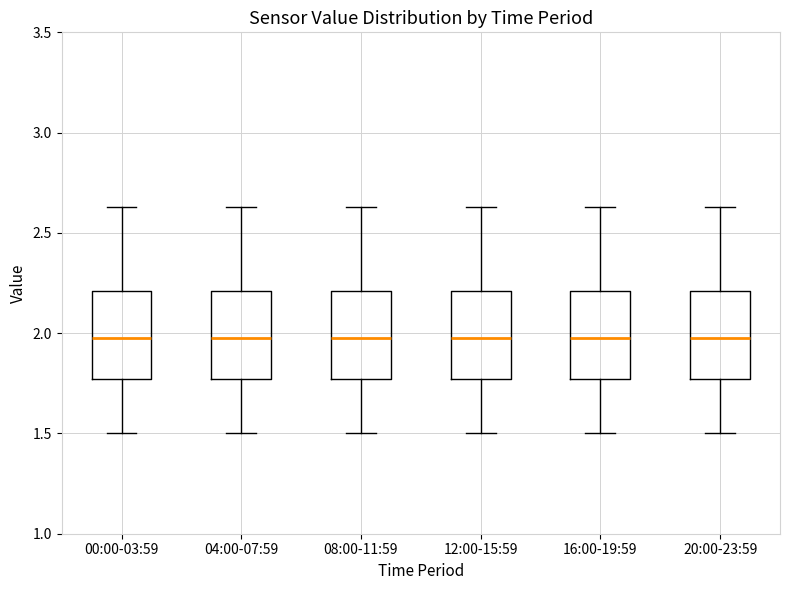

Where is the lower edge of the box for 20:00-23:59 on the y-axis? The values are not printed on the chart, so give them approximately, as read against the axis.

1.75